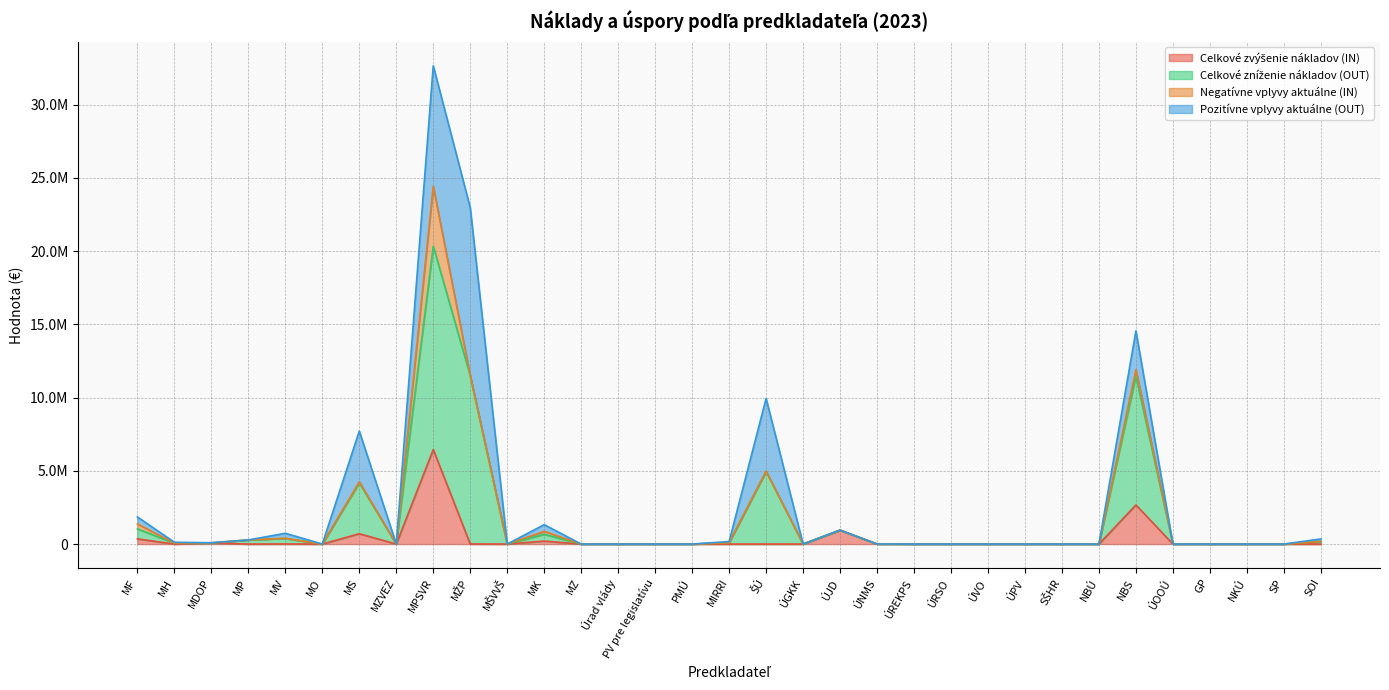

What is the difference between the maximum and second lowest values in the Celkové zvýšenie nákladov (IN) series?

6452814.7